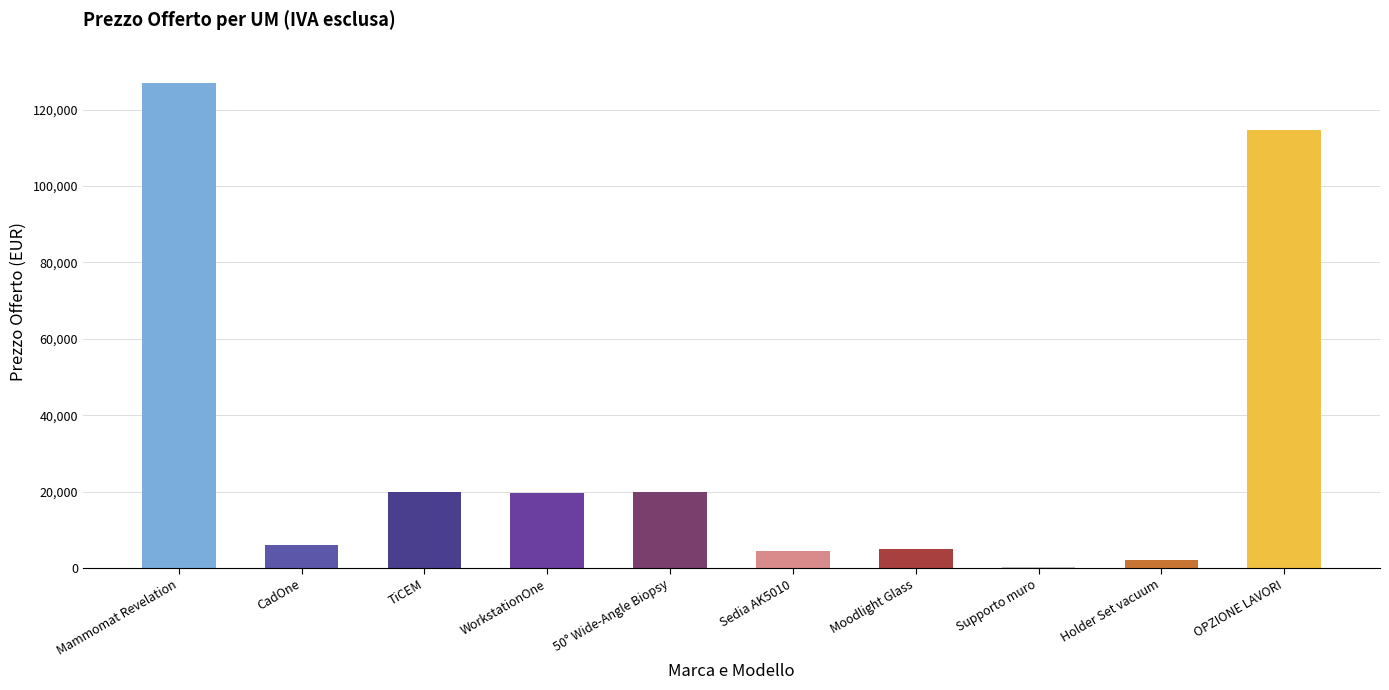

What position from the right is Supporto muro?

3